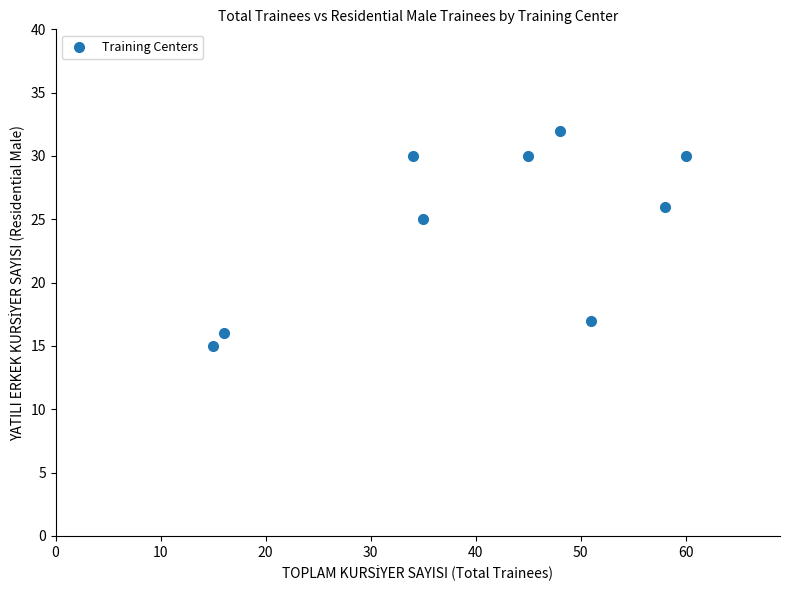

What Y value in the scatter plot is closest to 23?

25